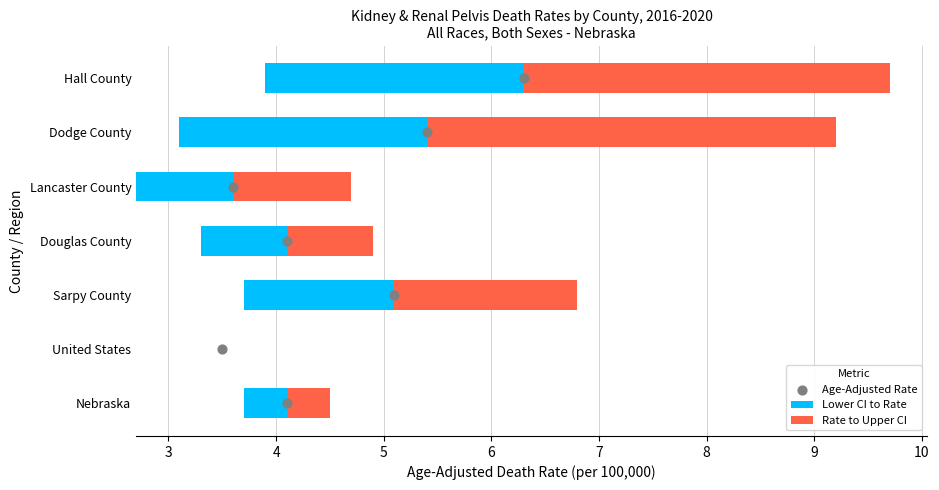

Which series has the largest total across all categories?

Age-Adjusted Rate